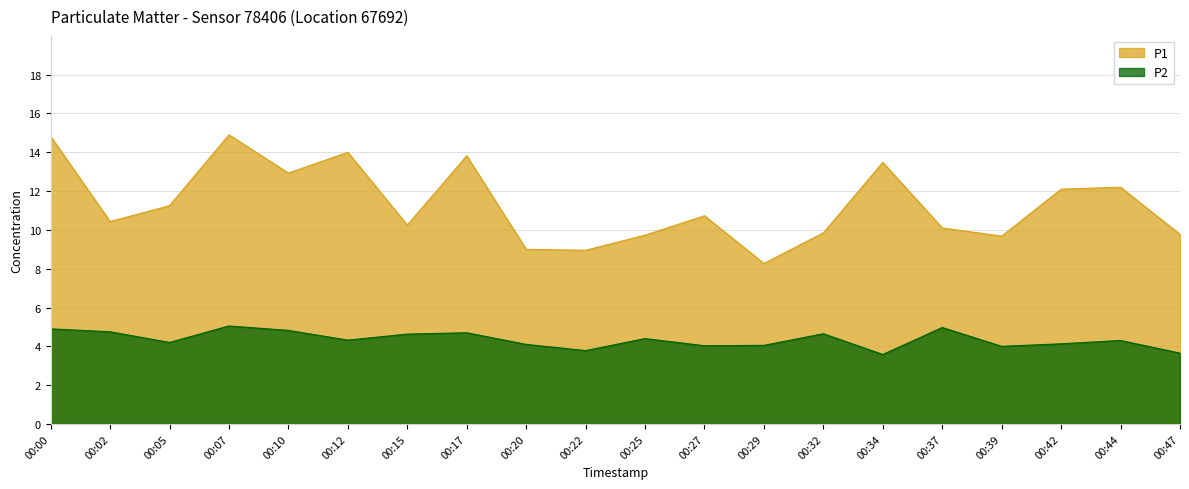

Is the value of P1 at 00:12 greater than the value of P2 at 00:32?

Yes